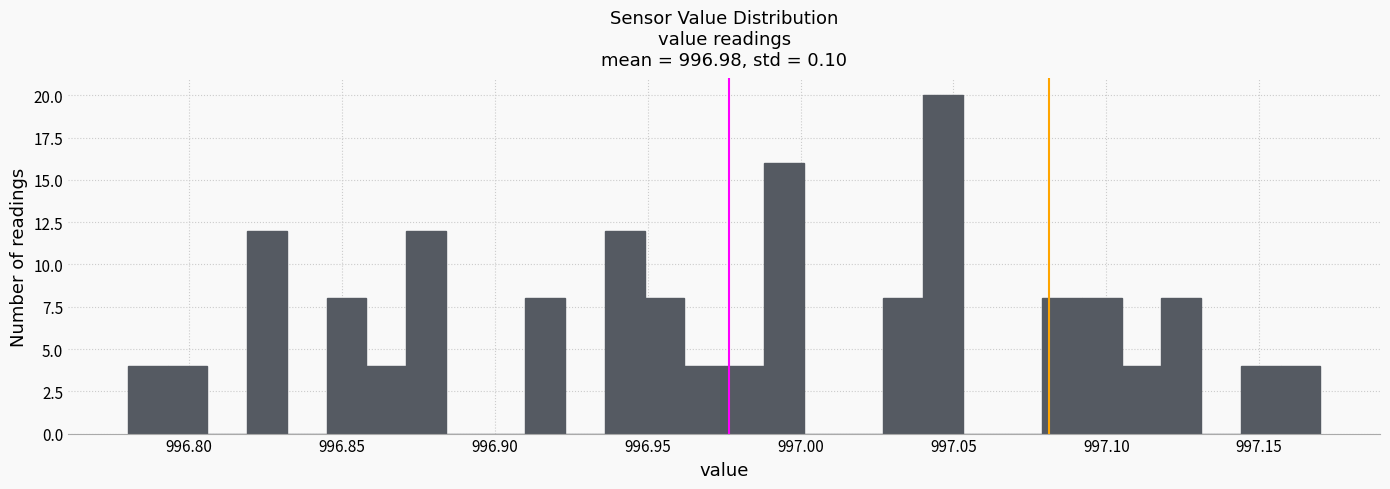

Read against the x-axis, roughly where is the centre of the tallest bar?

997.045